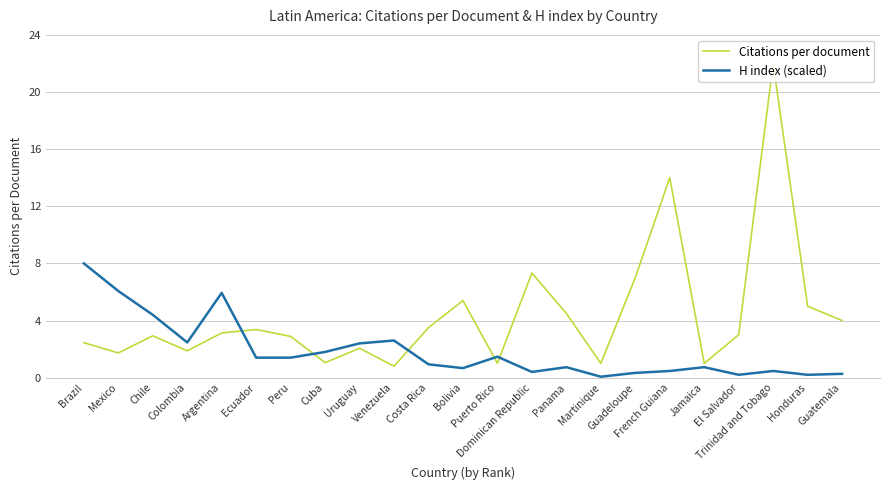

Which series has the widest spread of values?

Citations per document